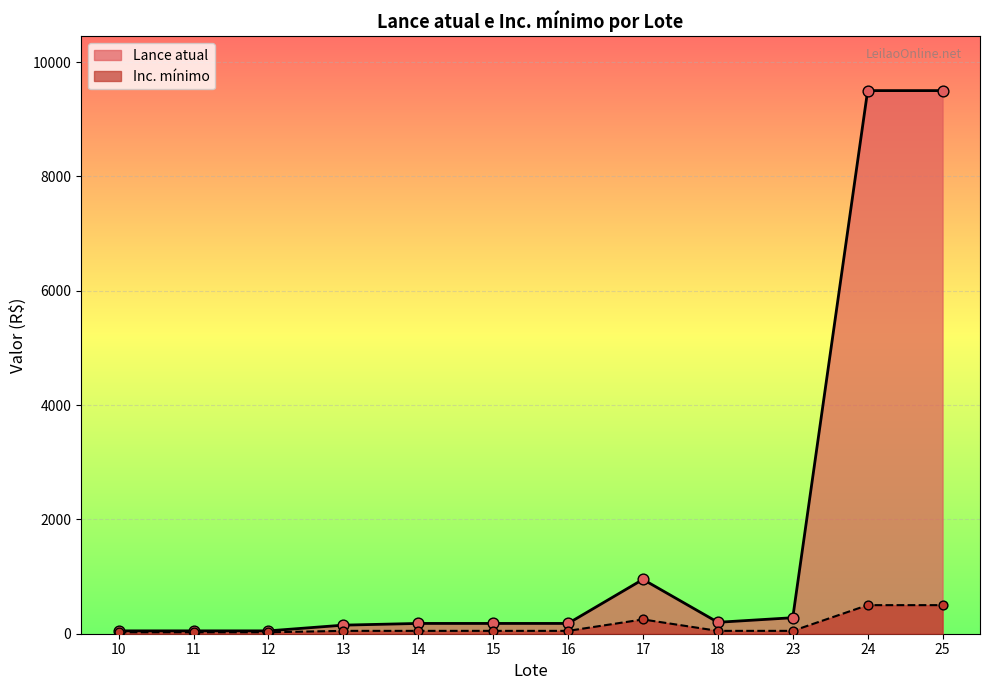

What are all the series names shown in the legend?

Lance atual, Inc. mínimo